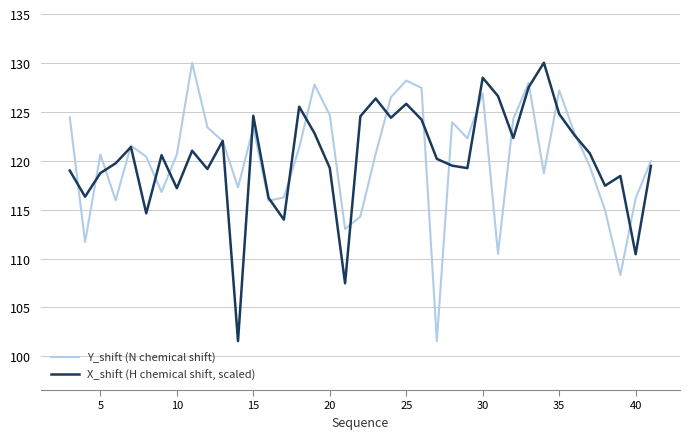

Does the chart display data point markers on the line(s)?

No